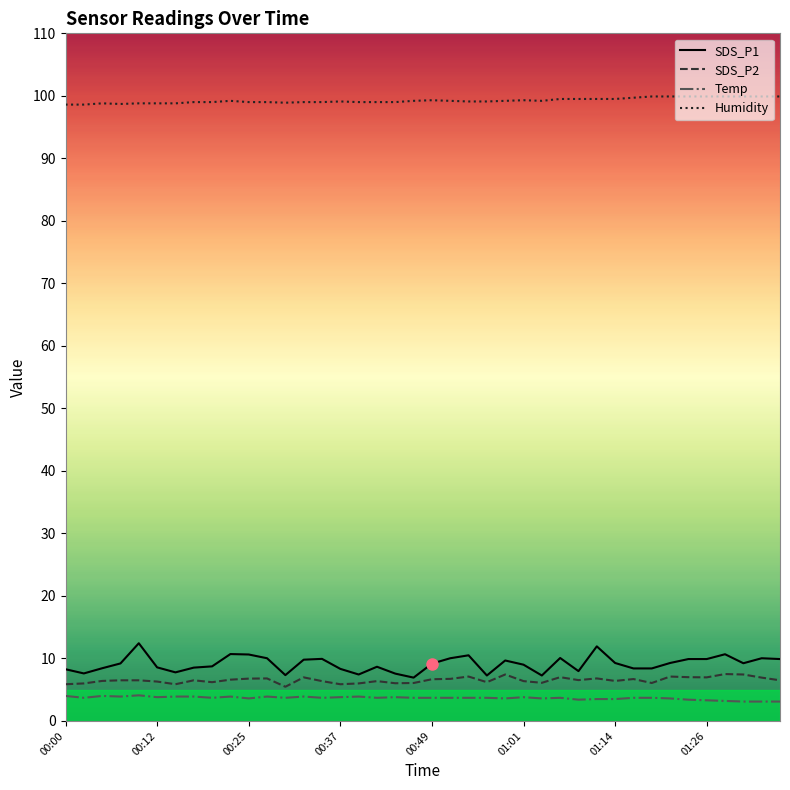

What is the minimum value shown in the chart?

3.1